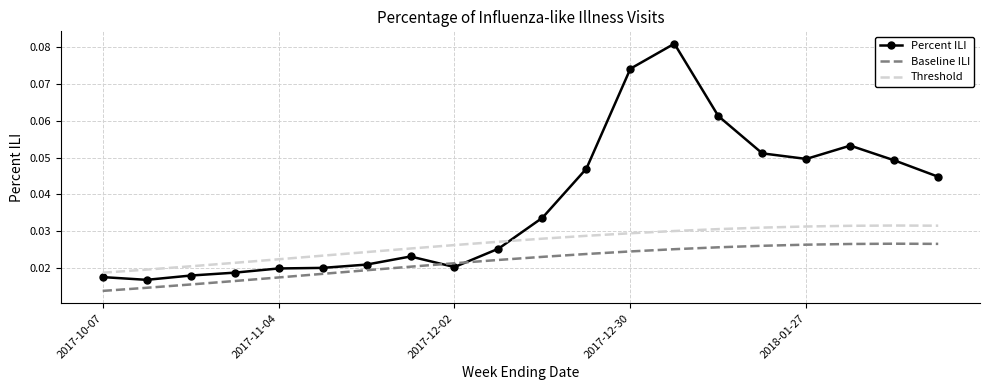

List the series in order of their overall mean, highest first.

Percent ILI, Threshold, Baseline ILI